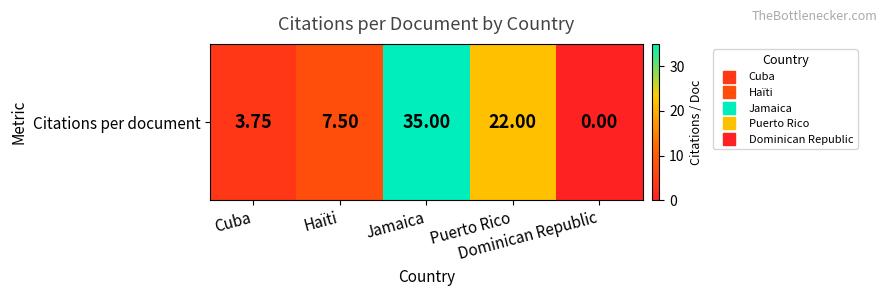

What is the sum of all values?

68.2